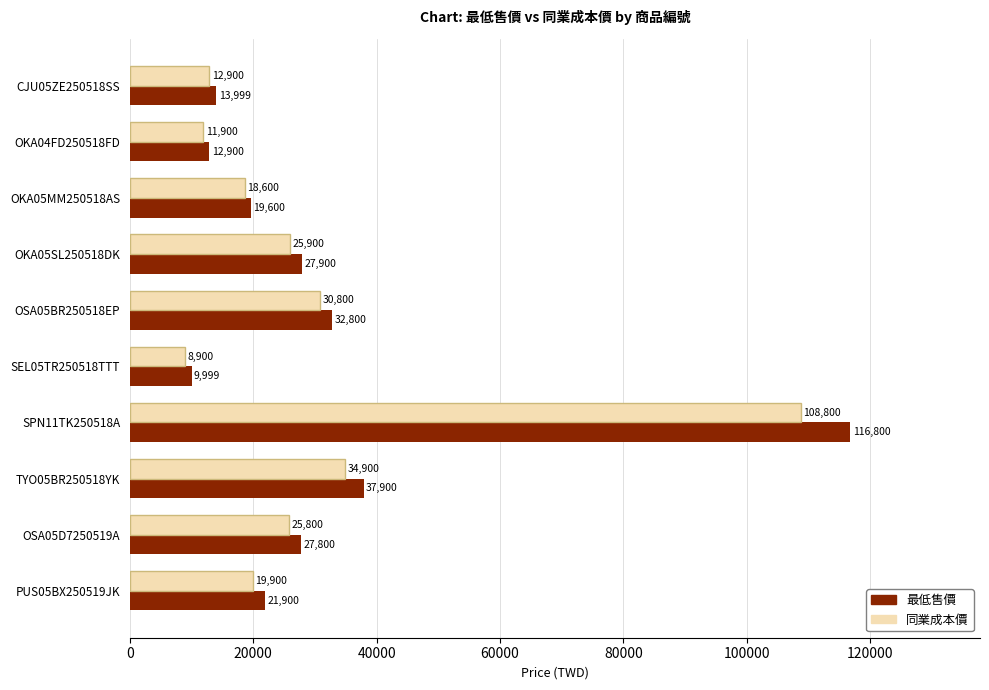

True or false: 最低售價 has a value of 23908 at CJU05ZE250518SS.

False